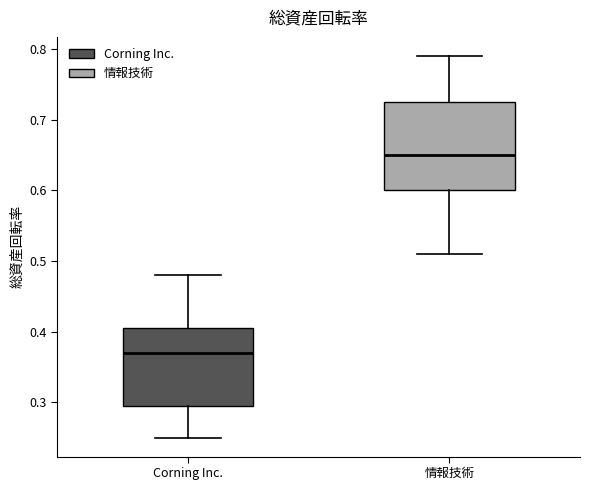

Reading left to right, transcribe this box plot: for each box, give where its median line is, the range the box spans, and where its two whiskers end, as read against the y-axis. The values are not printed on the chart, so give them approximately, as read against the axis.

Corning Inc.: median 0.37, box 0.30 to 0.41, whiskers 0.25 to 0.48
情報技術: median 0.65, box 0.60 to 0.73, whiskers 0.51 to 0.79